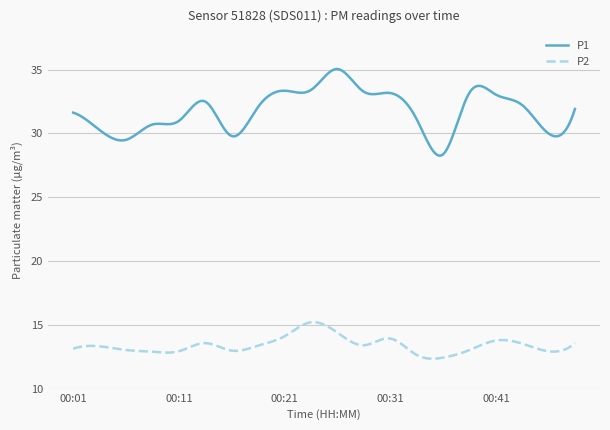

What is the minimum value for P2?

12.3